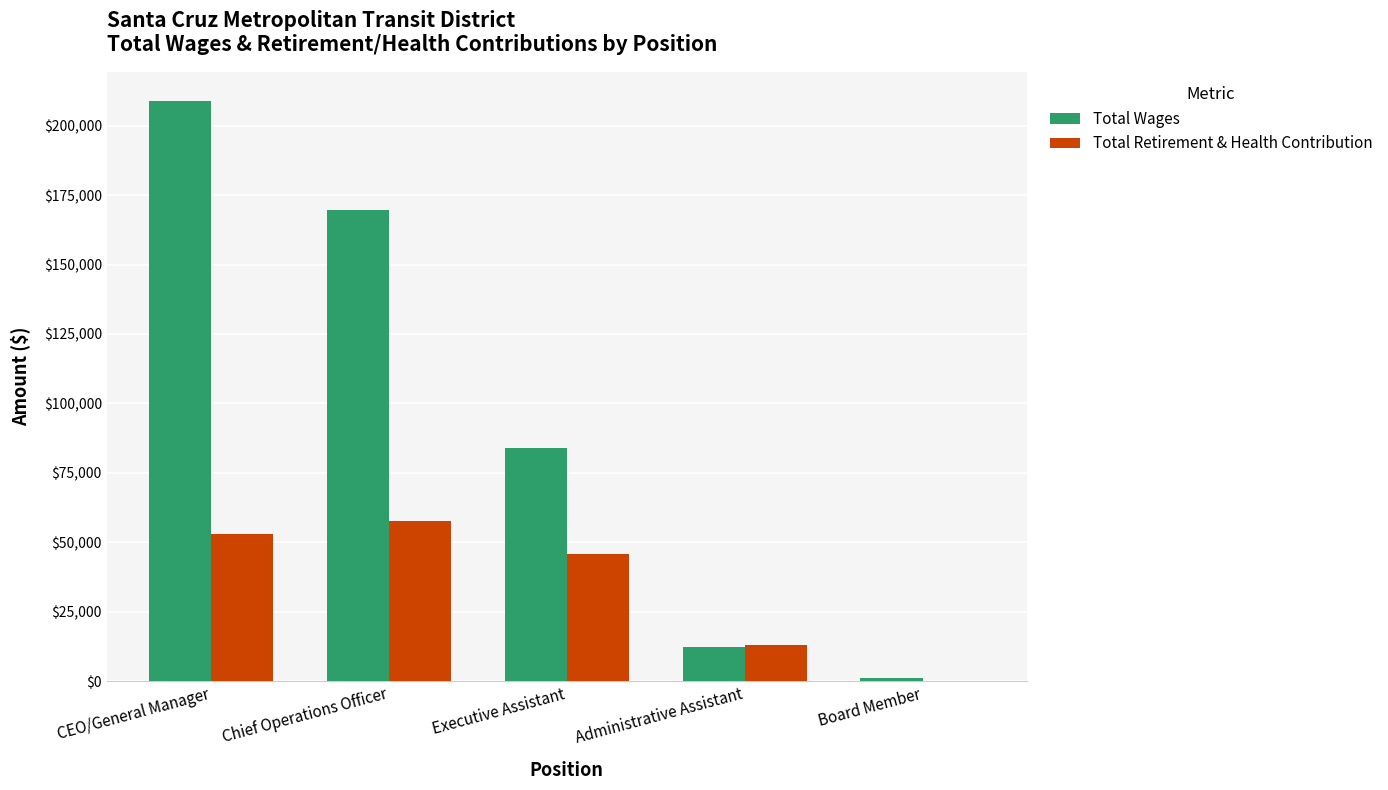

Between Executive Assistant and Board Member, which series saw the biggest shift?

Total Wages